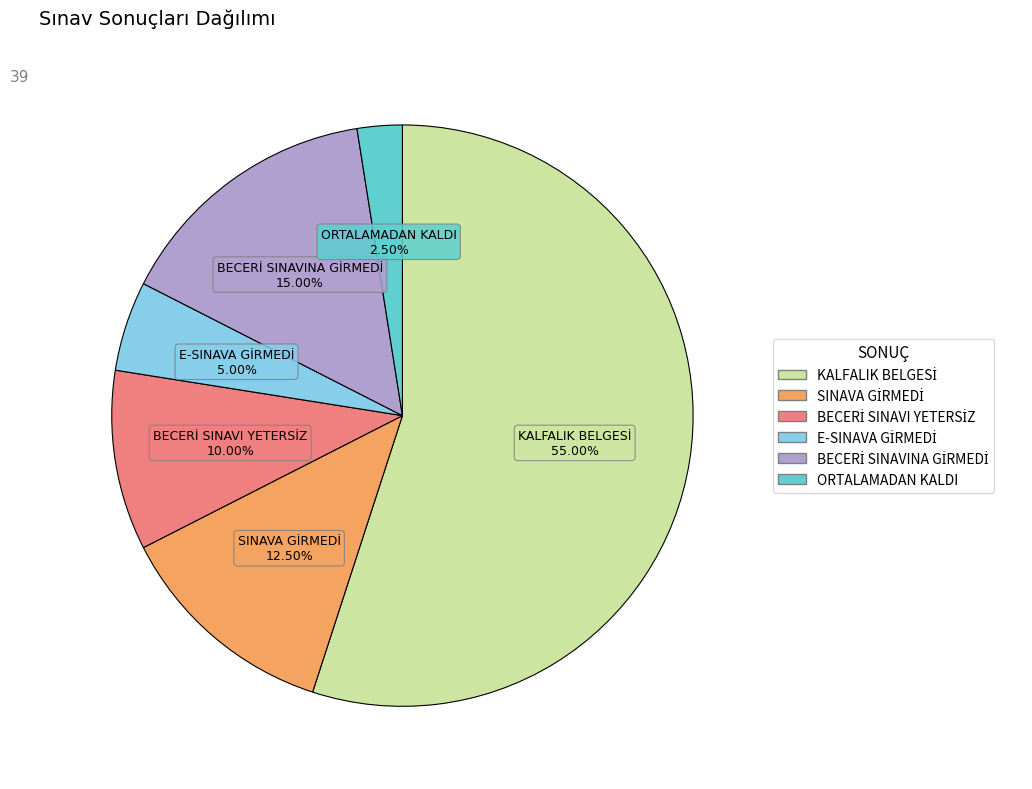

What is the smallest slice in the pie chart?

ORTALAMADAN KALDI